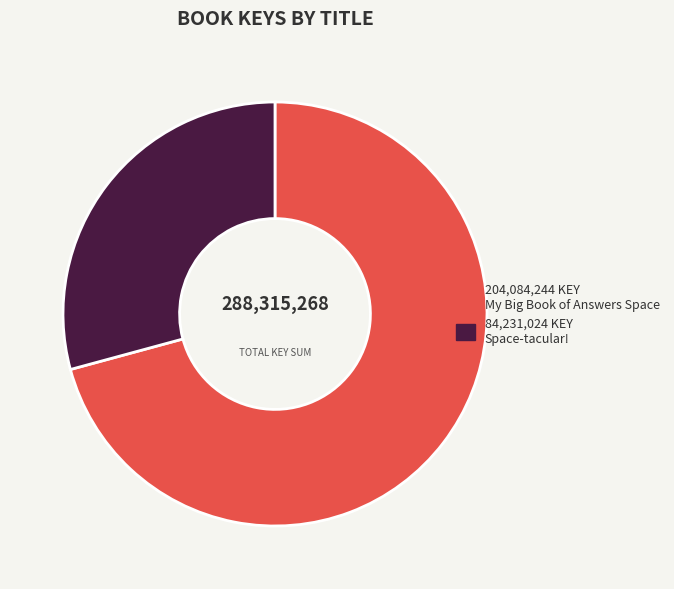

Is there a majority slice in this chart?

Yes